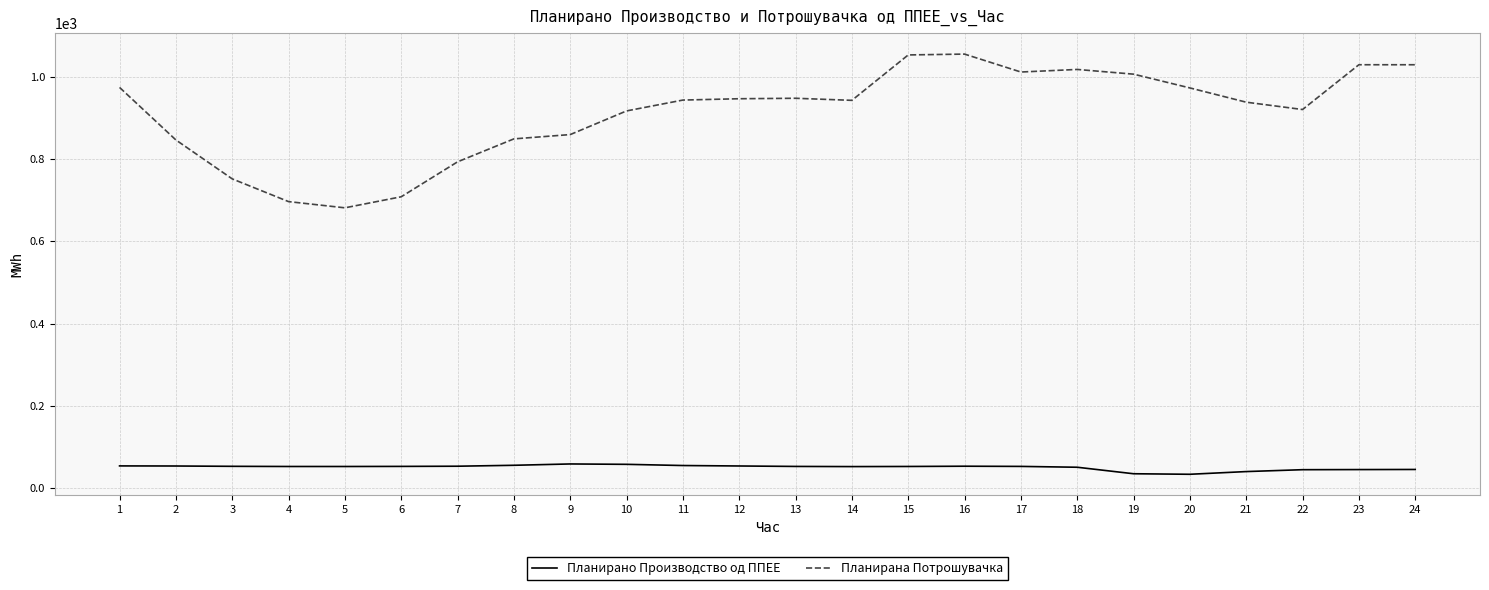

What is the sum of all Планирана Потрошувачка values?

21911.4